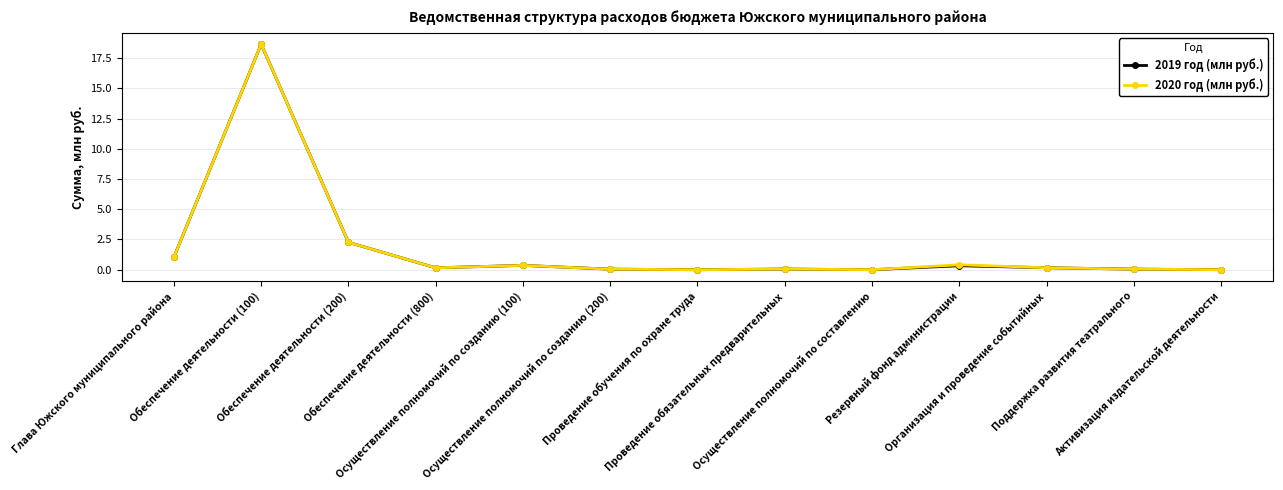

What is the maximum value for 2020 год (млн руб.)?

18.6